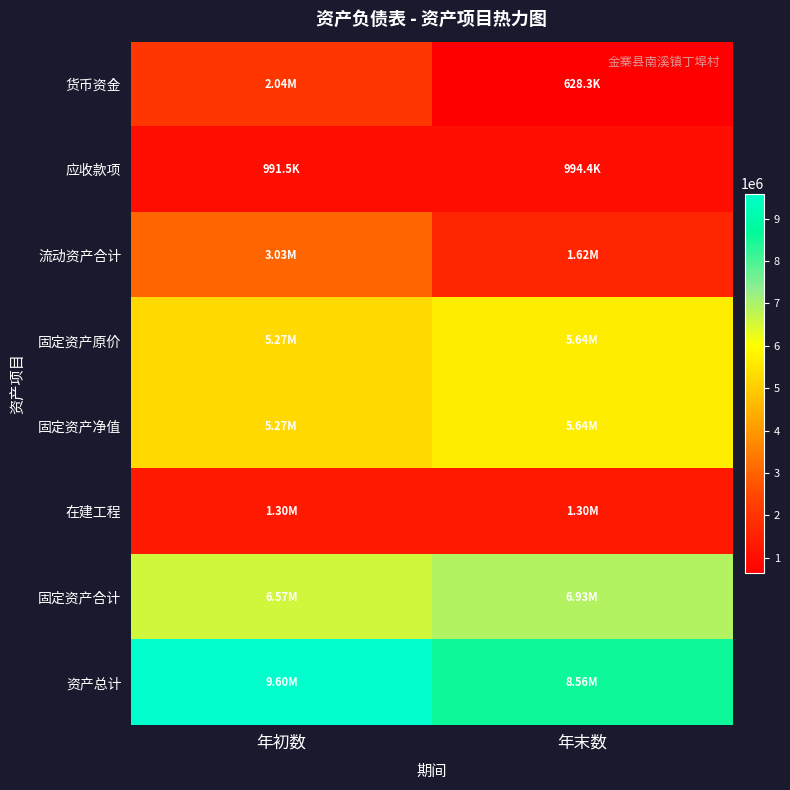

What is the minimum value shown in the chart?

628307.8